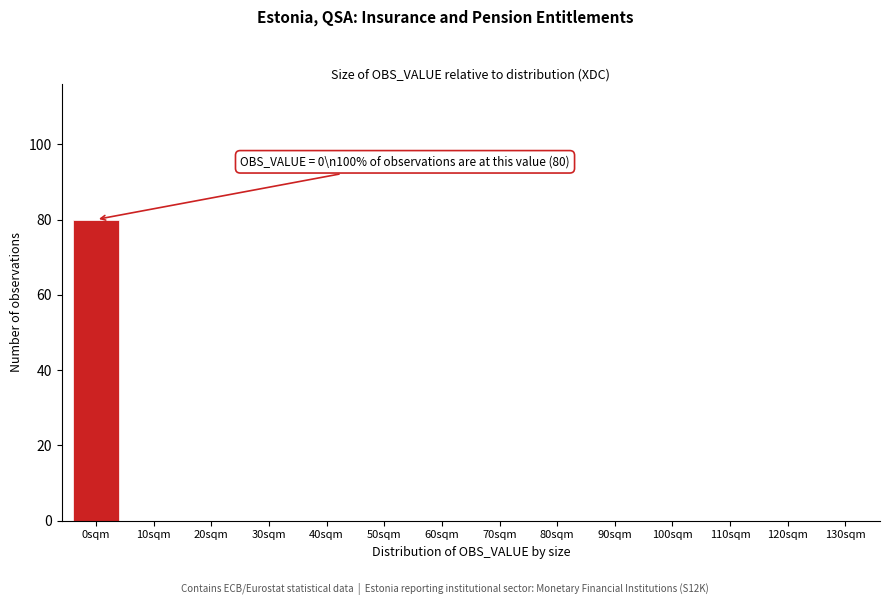

Reading left to right, transcribe all the data shown in this chart.

0sqm=80	10sqm=0	20sqm=0	30sqm=0	40sqm=0	50sqm=0	60sqm=0	70sqm=0	80sqm=0	90sqm=0	100sqm=0	110sqm=0	120sqm=0	130sqm=0